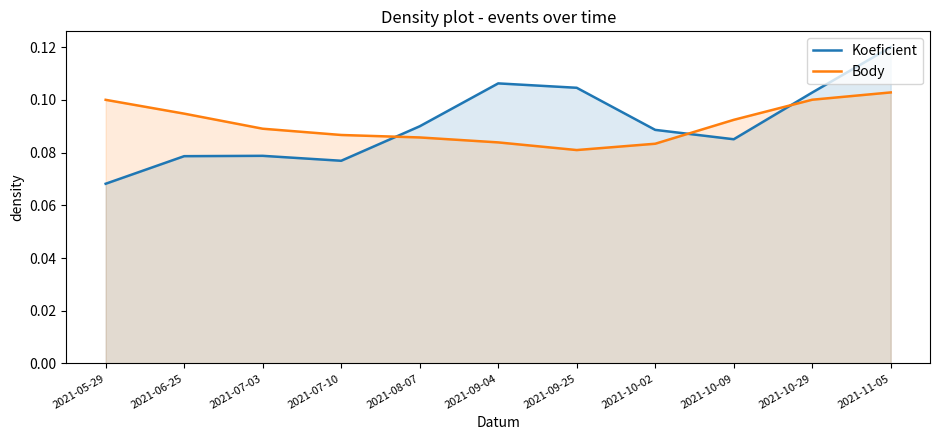

How many lines are shown in the chart?

2